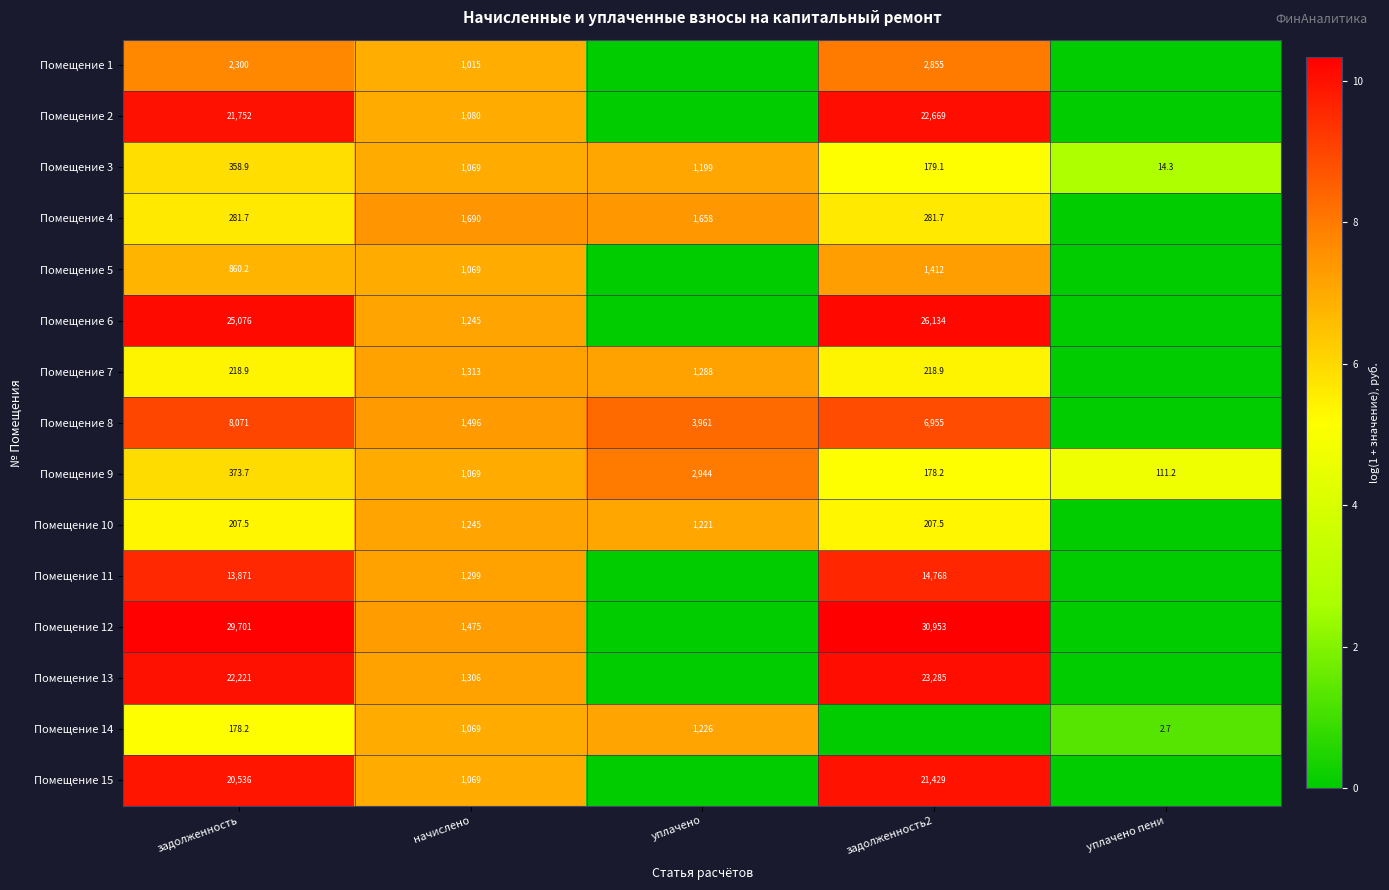

At which category is the sum across all series the highest?

задолженность